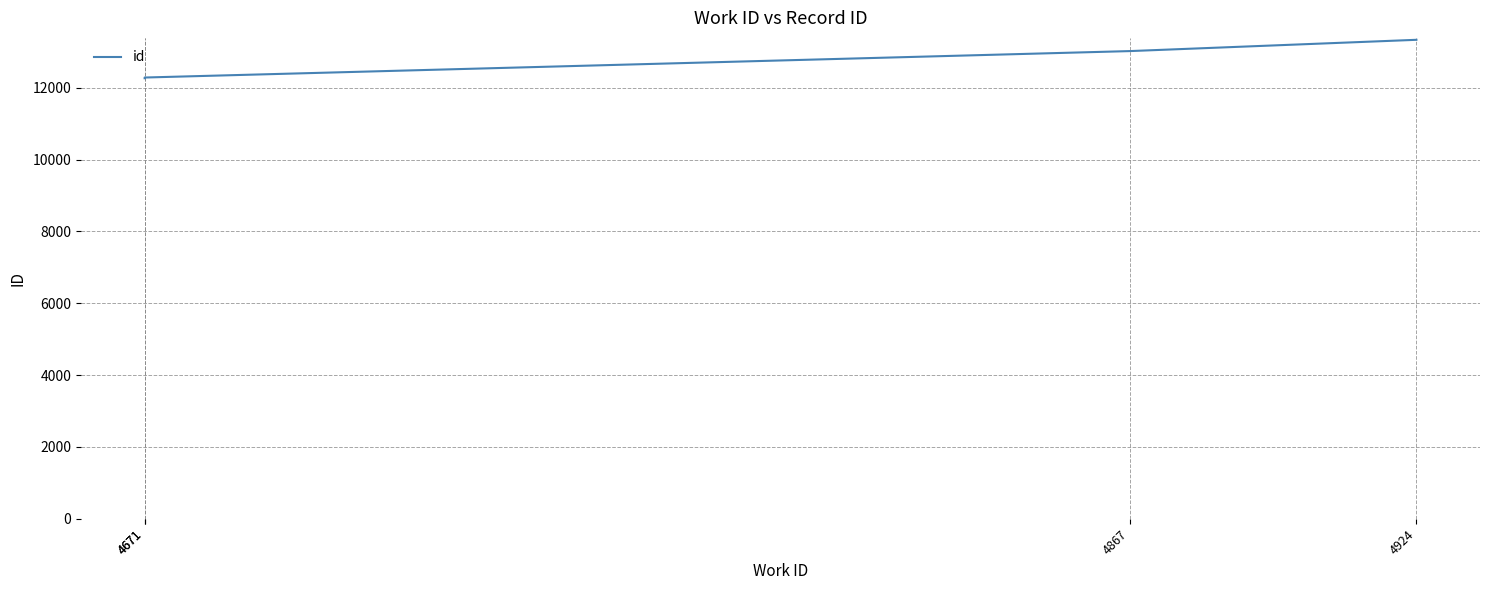

What is the greatest value displayed?

13334